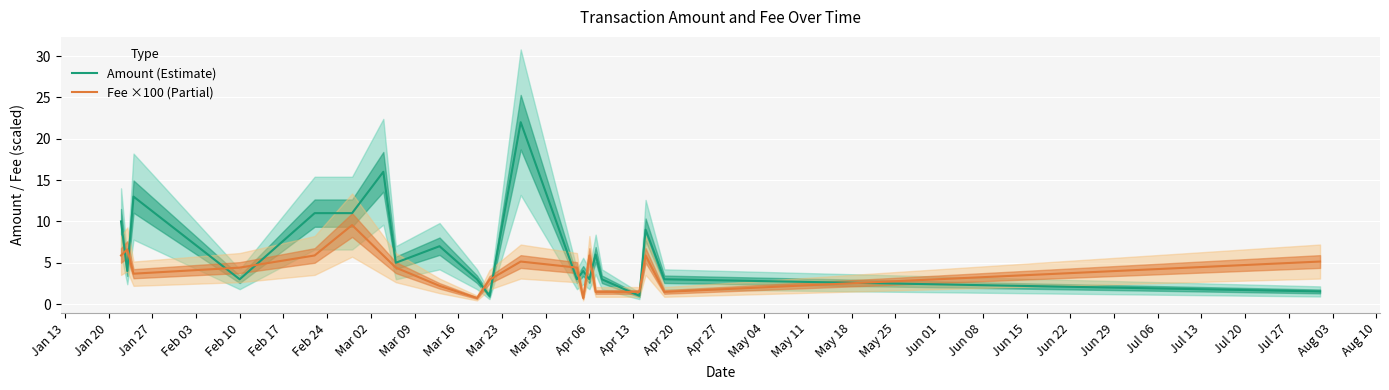

How many times do Fee ×100 (Partial) and Amount (Estimate) cross each other?

13